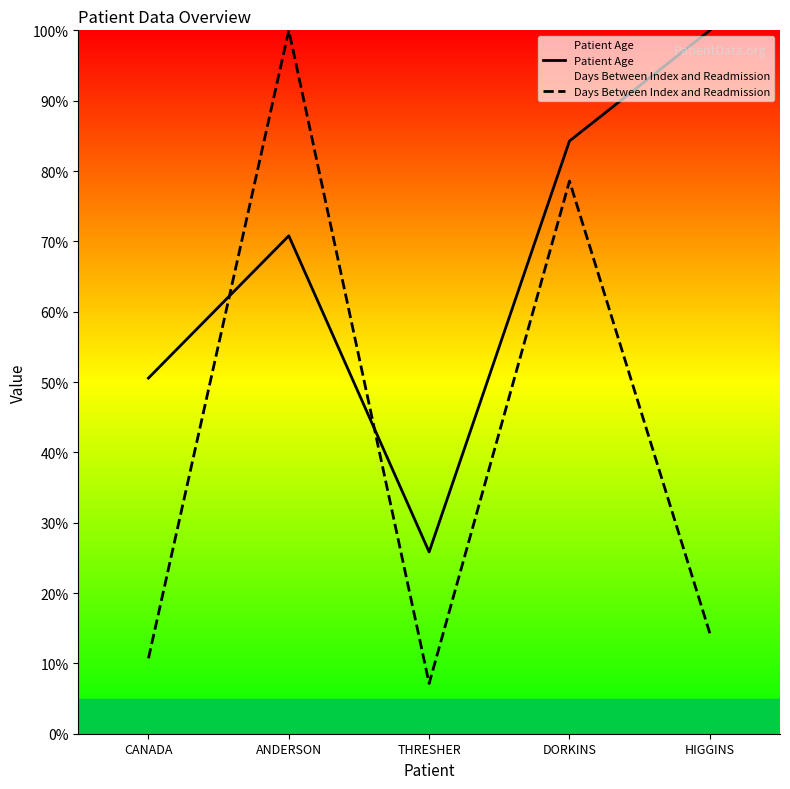

How many values in the Patient Age series are below 70?

2